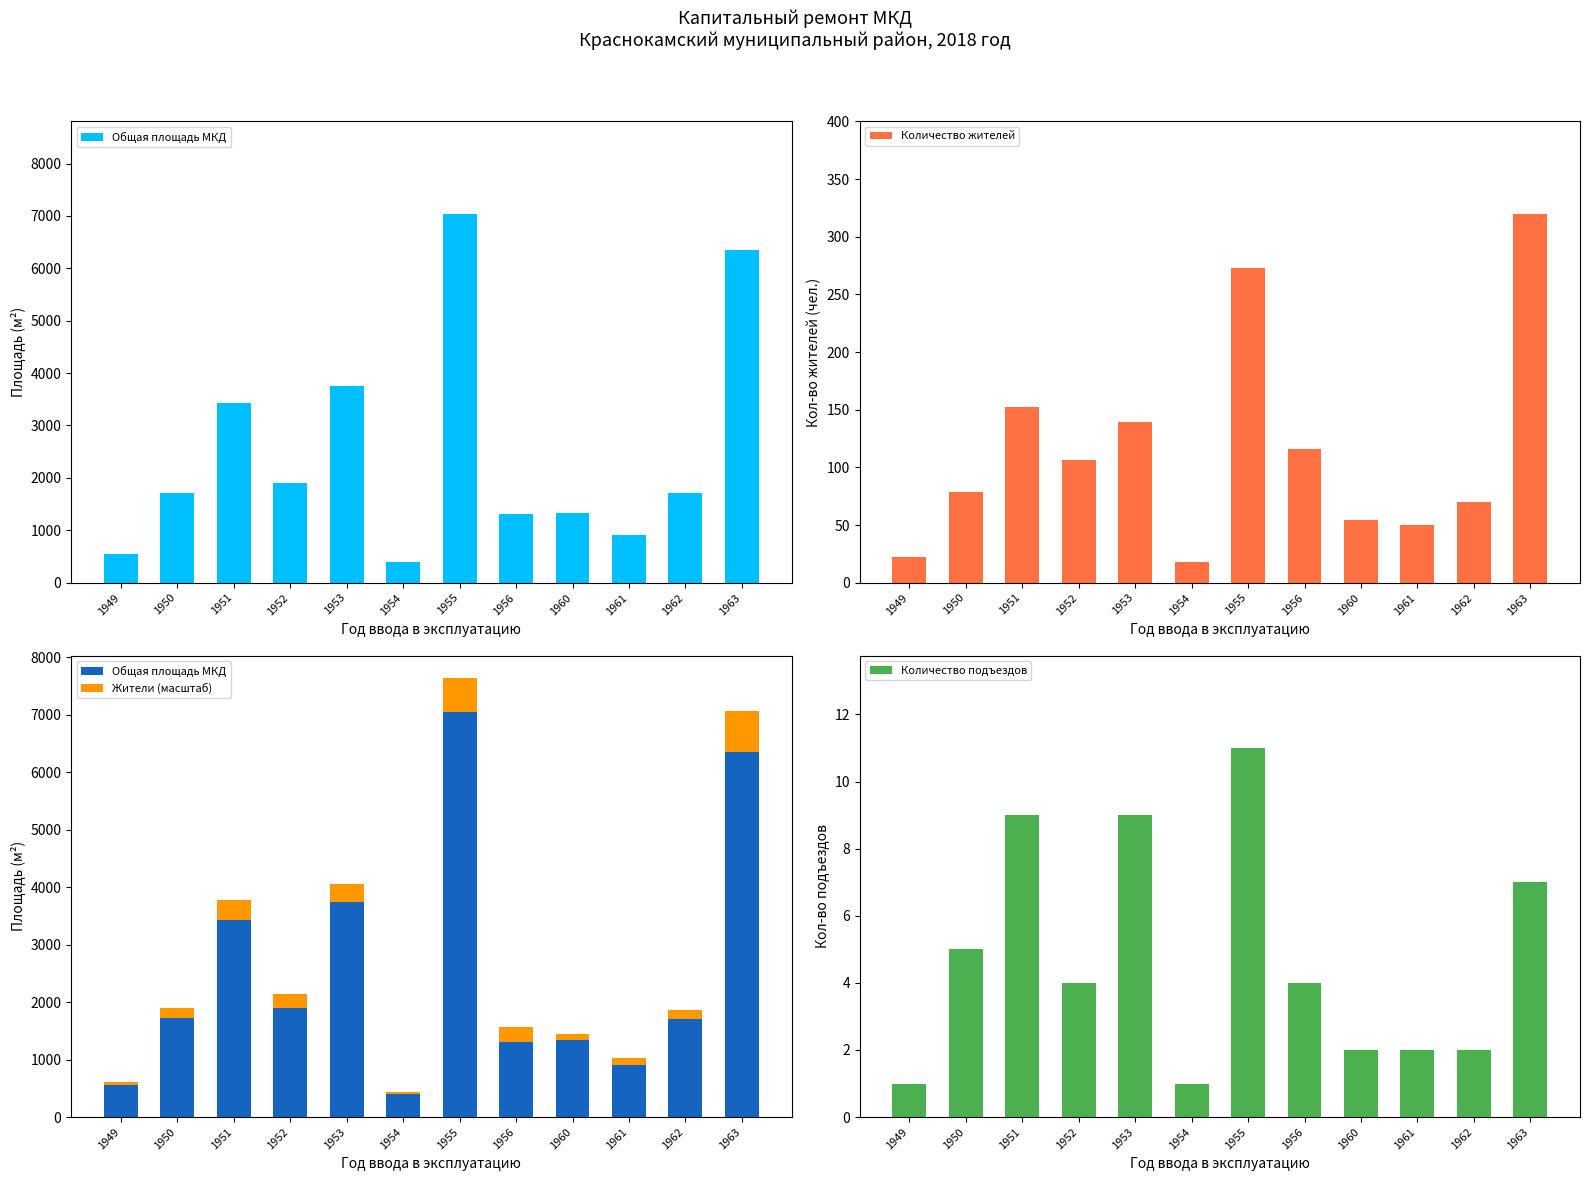

How many data points in Жители (масштаб) are less than 233?

6